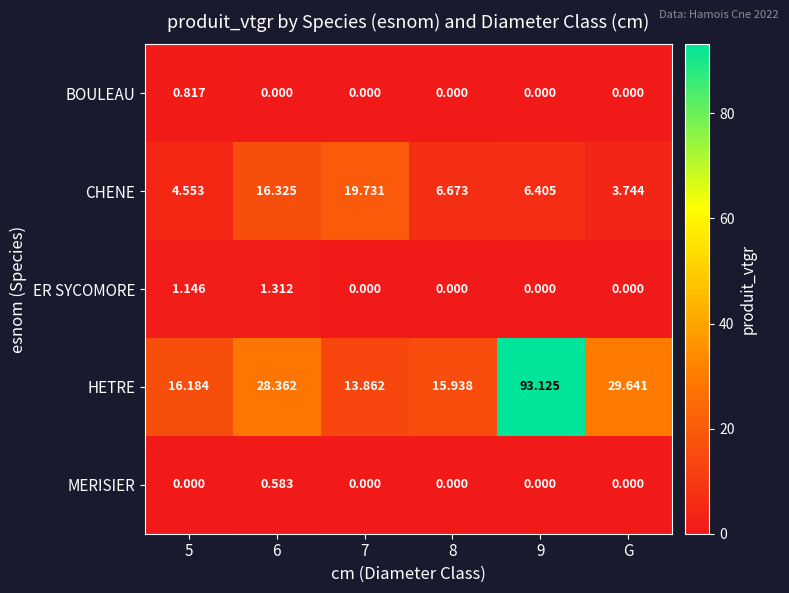

Which series has the largest total across all categories?

HETRE